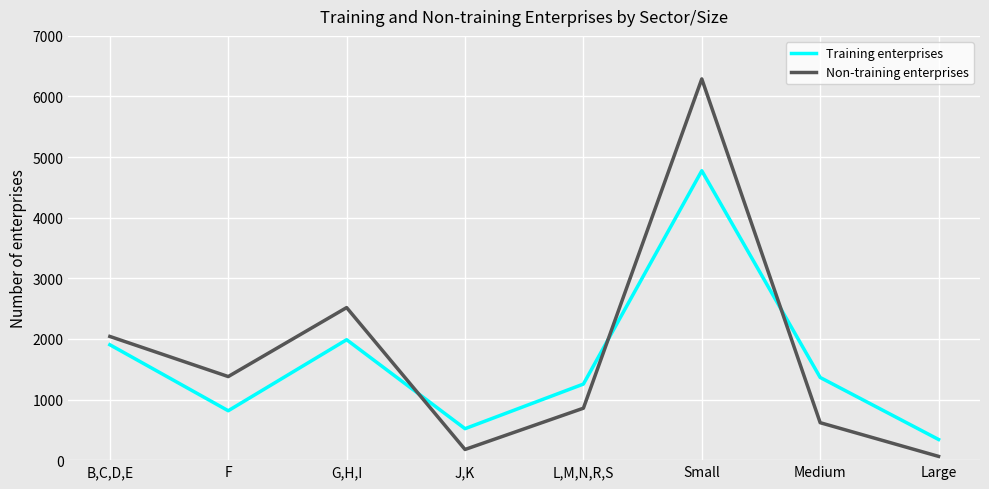

The Non-training enterprises series shows 62 at Large. True or false?

True